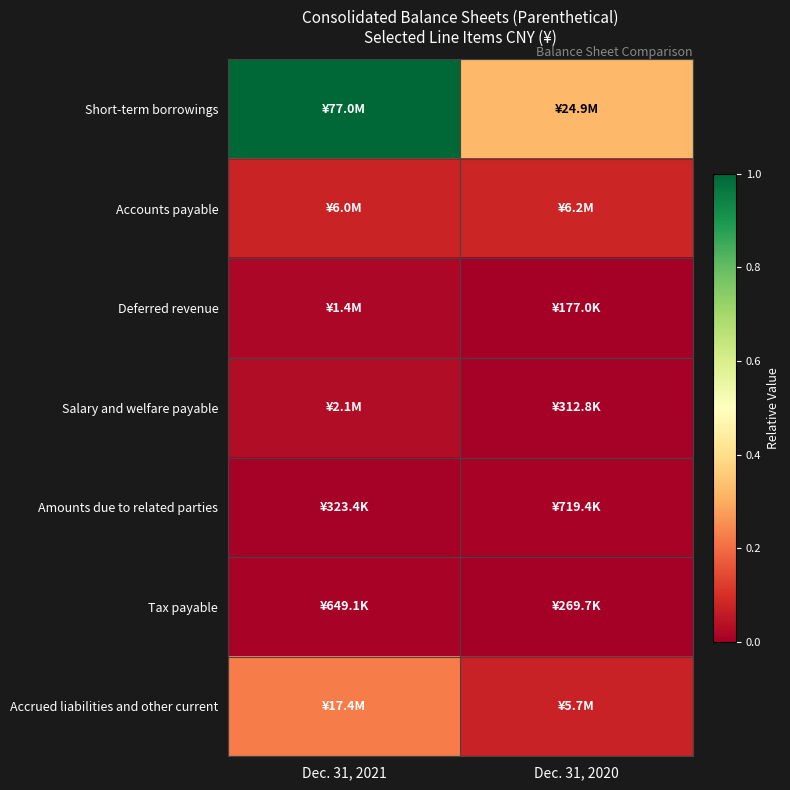

Reading right to left, what are all the values shown in this chart?

Short-term borrowings: Dec. 31, 2020=0.3	Dec. 31, 2021=1.0
Accounts payable: Dec. 31, 2020=0.1	Dec. 31, 2021=0.1
Deferred revenue: Dec. 31, 2020=0.0	Dec. 31, 2021=0.0
Salary and welfare payable: Dec. 31, 2020=0.0	Dec. 31, 2021=0.0
Amounts due to related parties: Dec. 31, 2020=0.0	Dec. 31, 2021=0.0
Tax payable: Dec. 31, 2020=0.0	Dec. 31, 2021=0.0
Accrued liabilities and other current: Dec. 31, 2020=0.1	Dec. 31, 2021=0.2